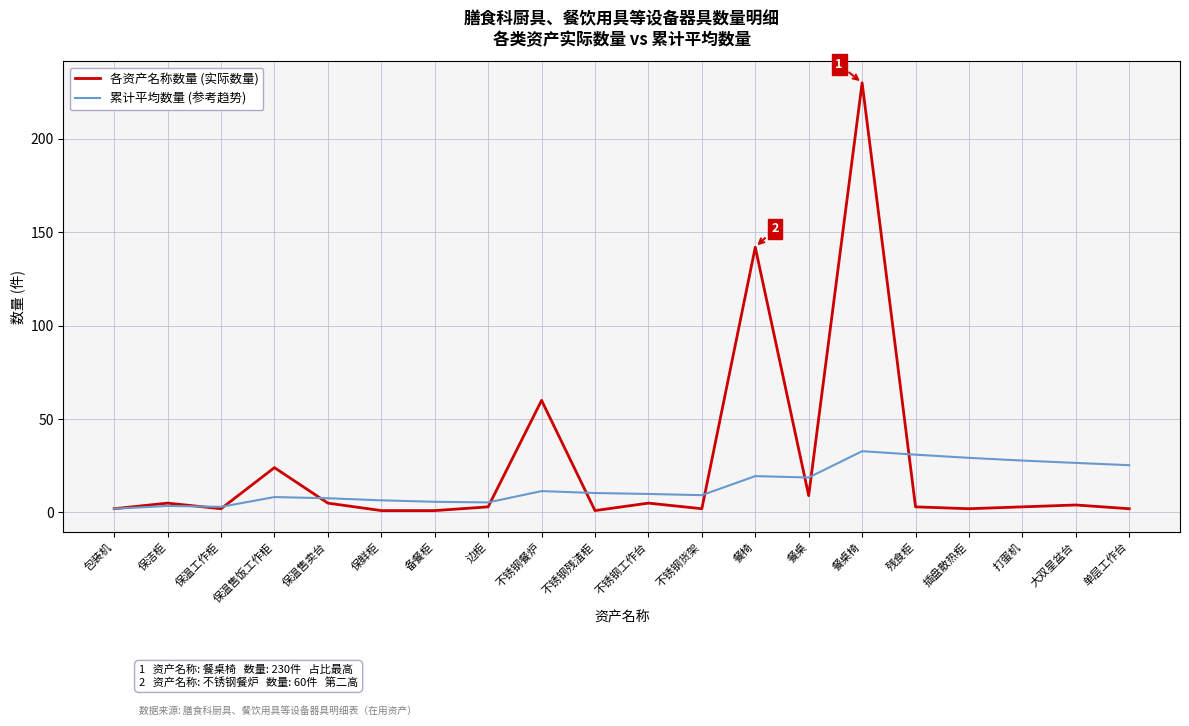

Which series has the largest total across all categories?

各资产名称数量 (实际数量)